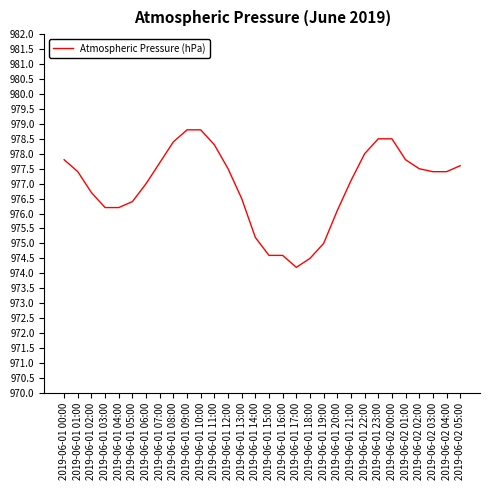

The value at 2019-06-01 02:00 is 1440.5. True or false?

False